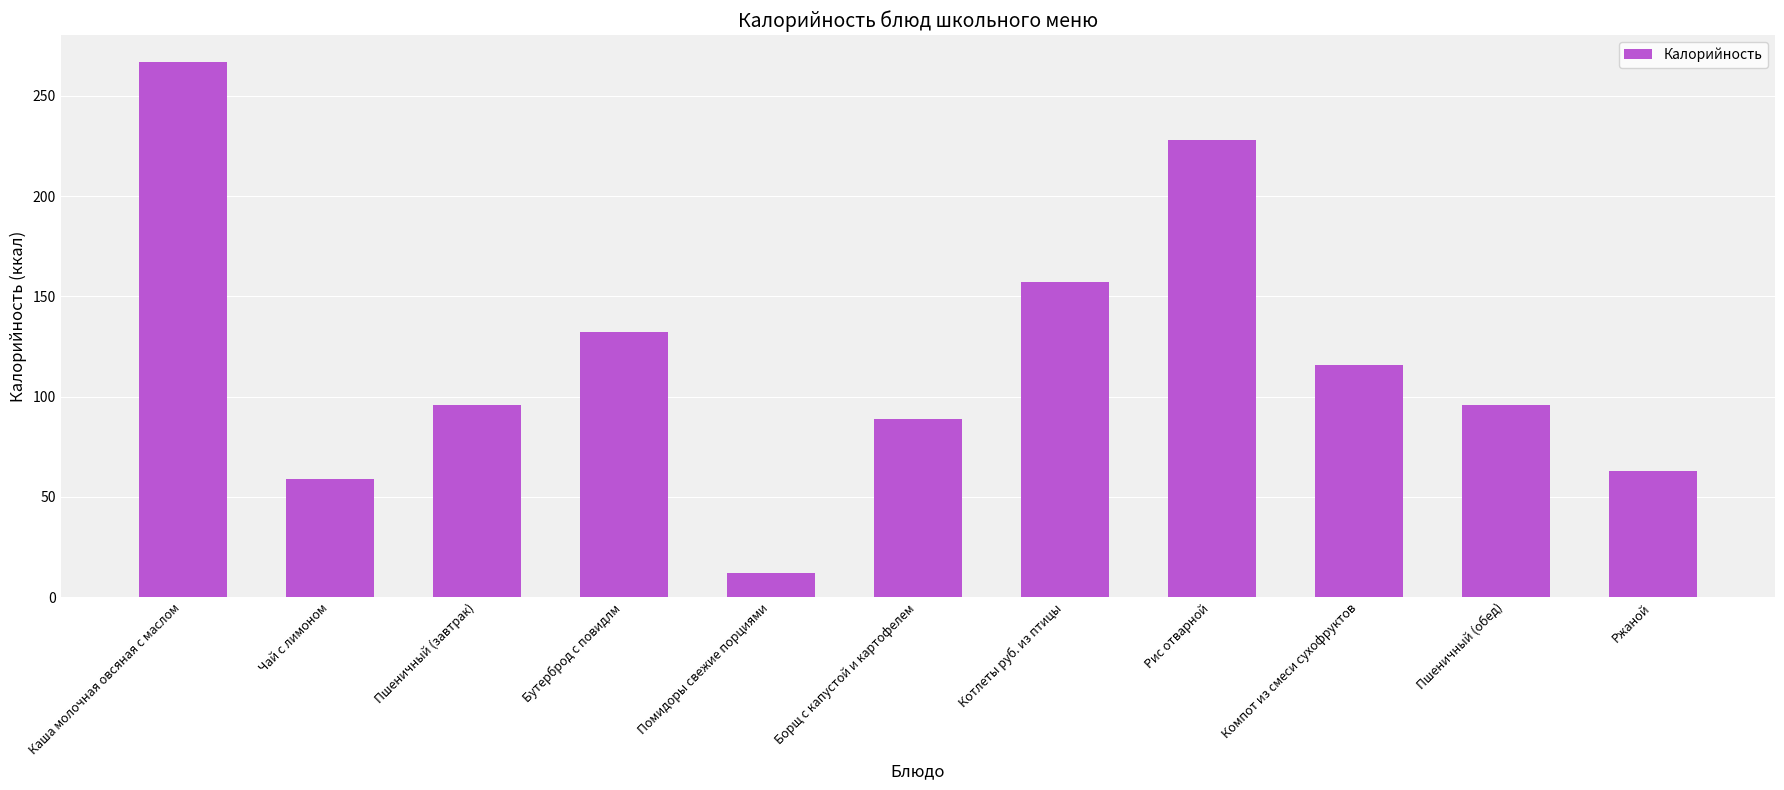

Which has a higher value, Котлеты руб. из птицы or Борщ с капустой и картофелем?

Котлеты руб. из птицы